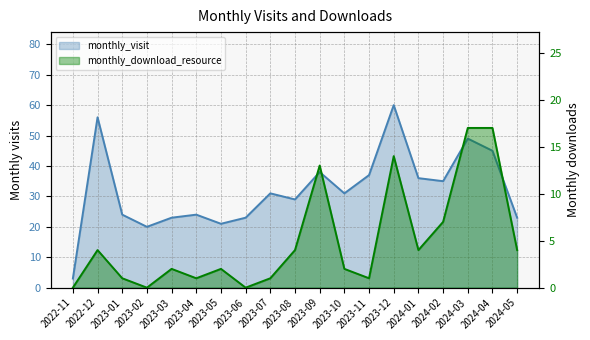

Reading left to right, list all the values displayed in this chart.

monthly_visit: 3	56	24	20	23	24	21	23	31	29	38	31	37	60	36	35	49	45	23
monthly_download_resource: 0	4	1	0	2	1	2	0	1	4	13	2	1	14	4	7	17	17	4